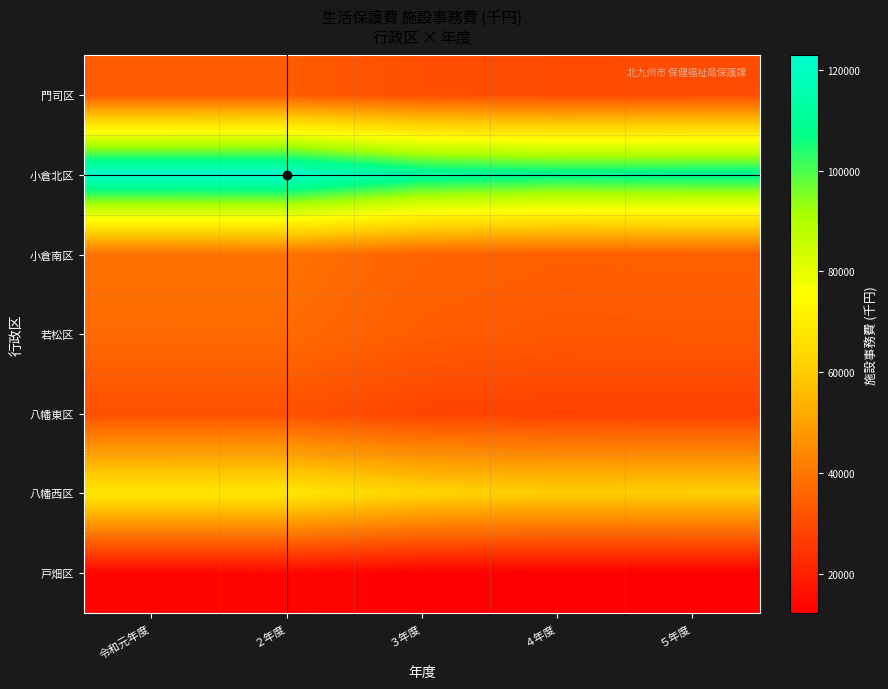

What is the total value across all series at ２年度?

345821.0